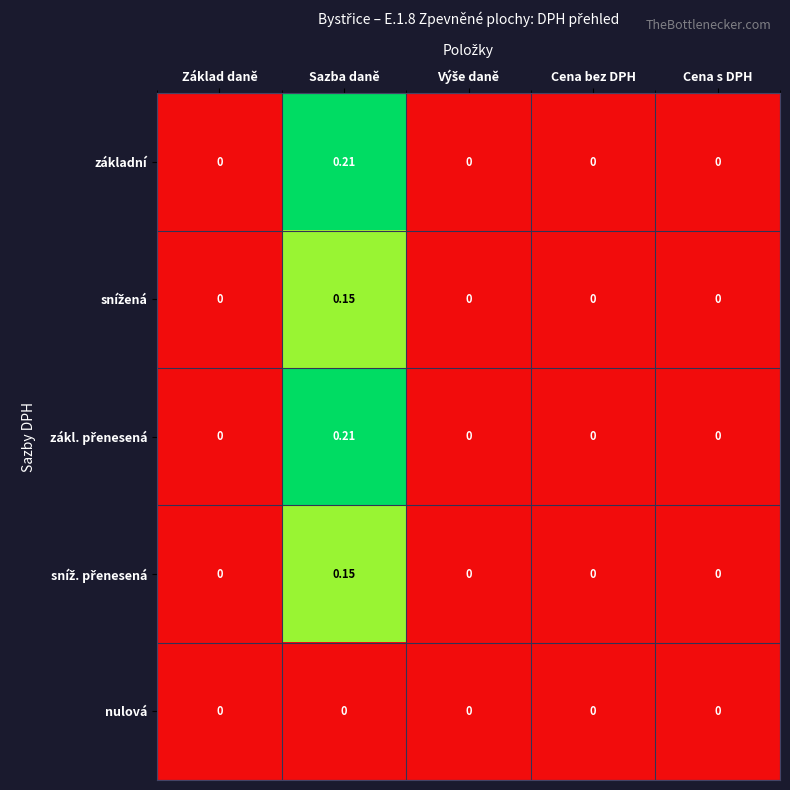

What is the total value across all series at Sazba daně?

0.7